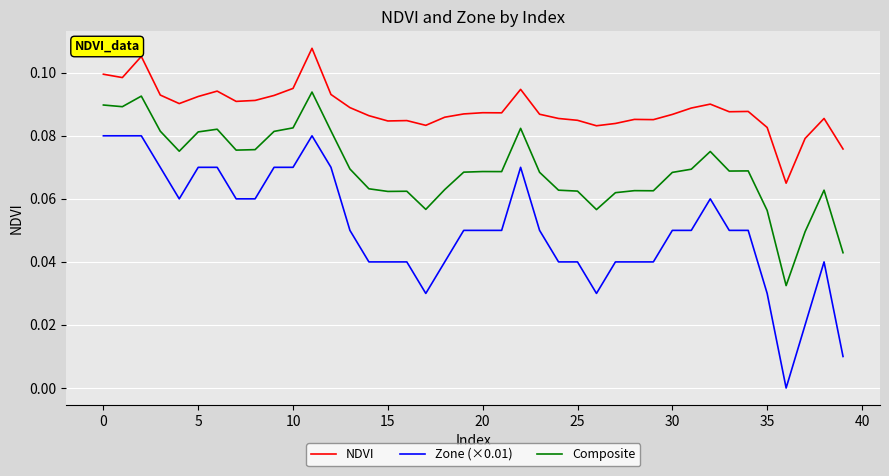

Which series has the largest range (max minus min)?

Zone (×0.01)